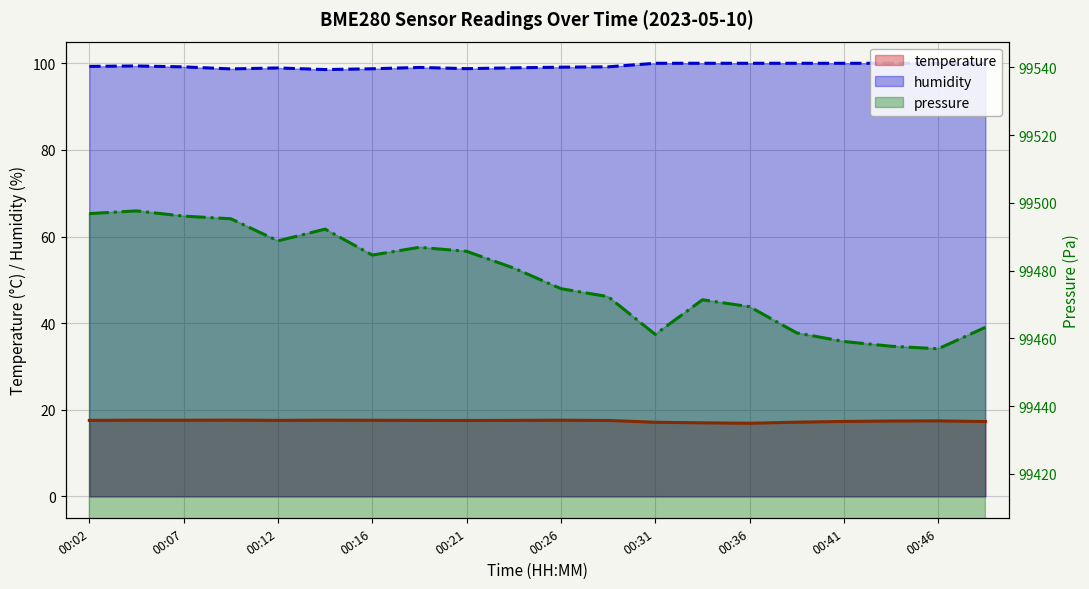

What is the difference between the maximum and second lowest values in the humidity series?

1.3